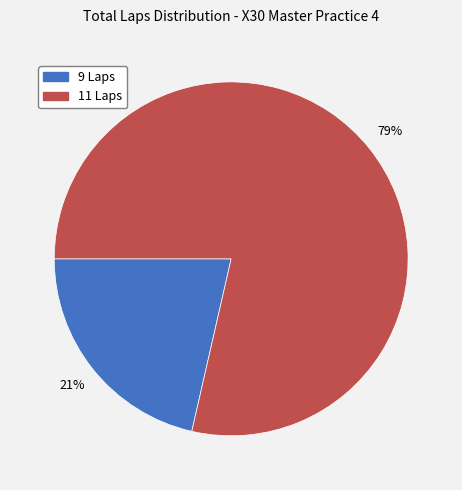

To the nearest percent, what is the average slice percentage?

50%